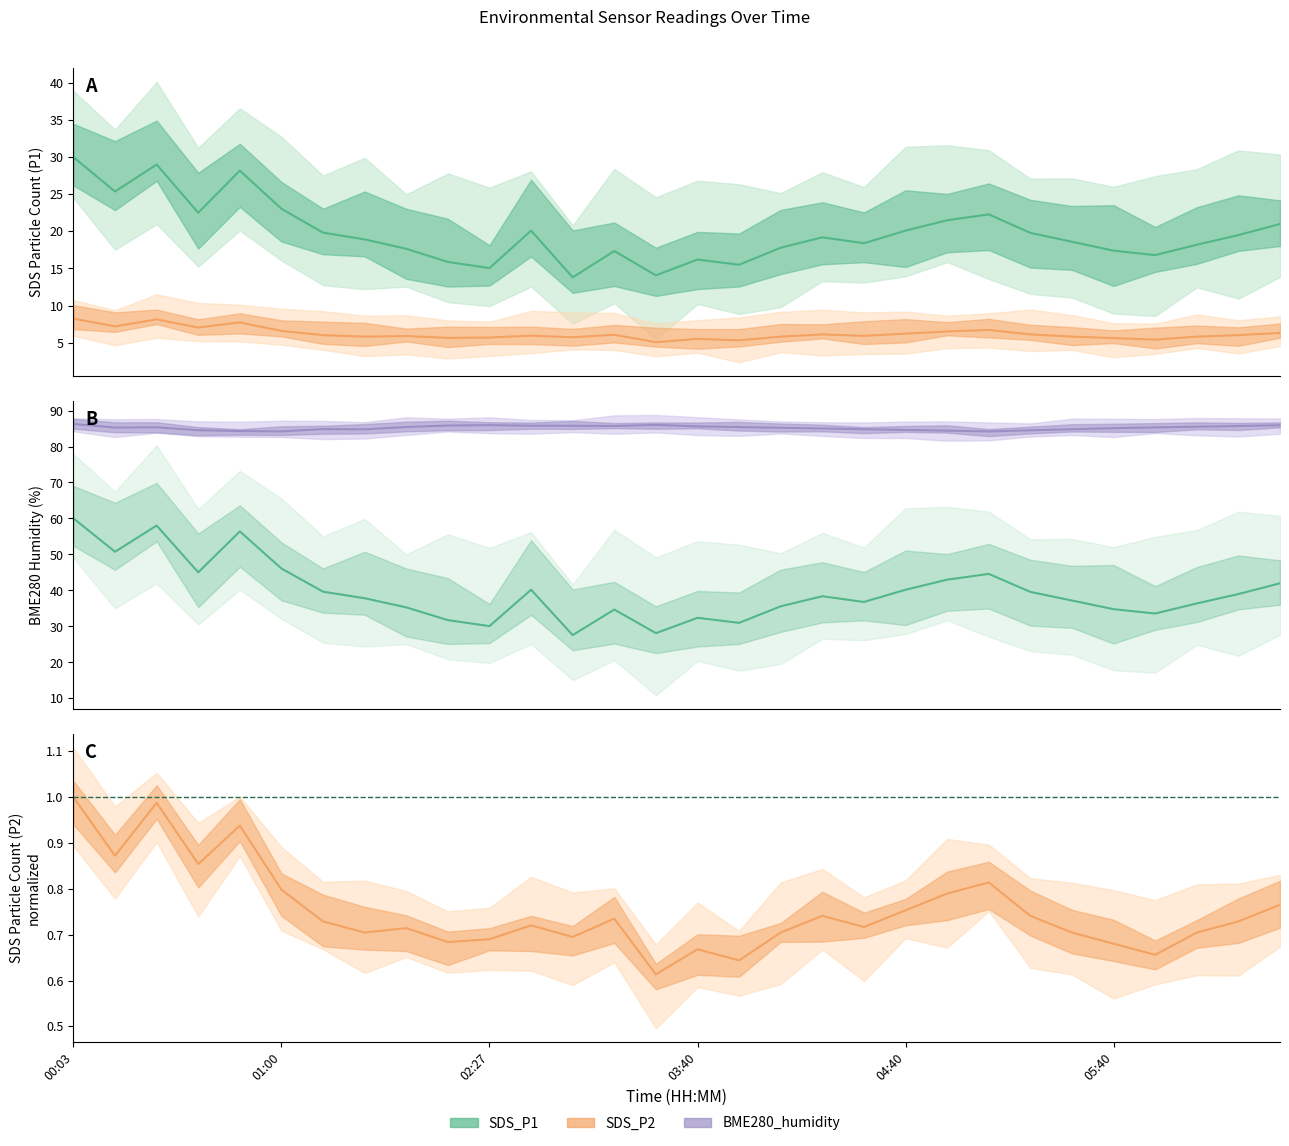

Does the chart display data point markers on the line(s)?

No